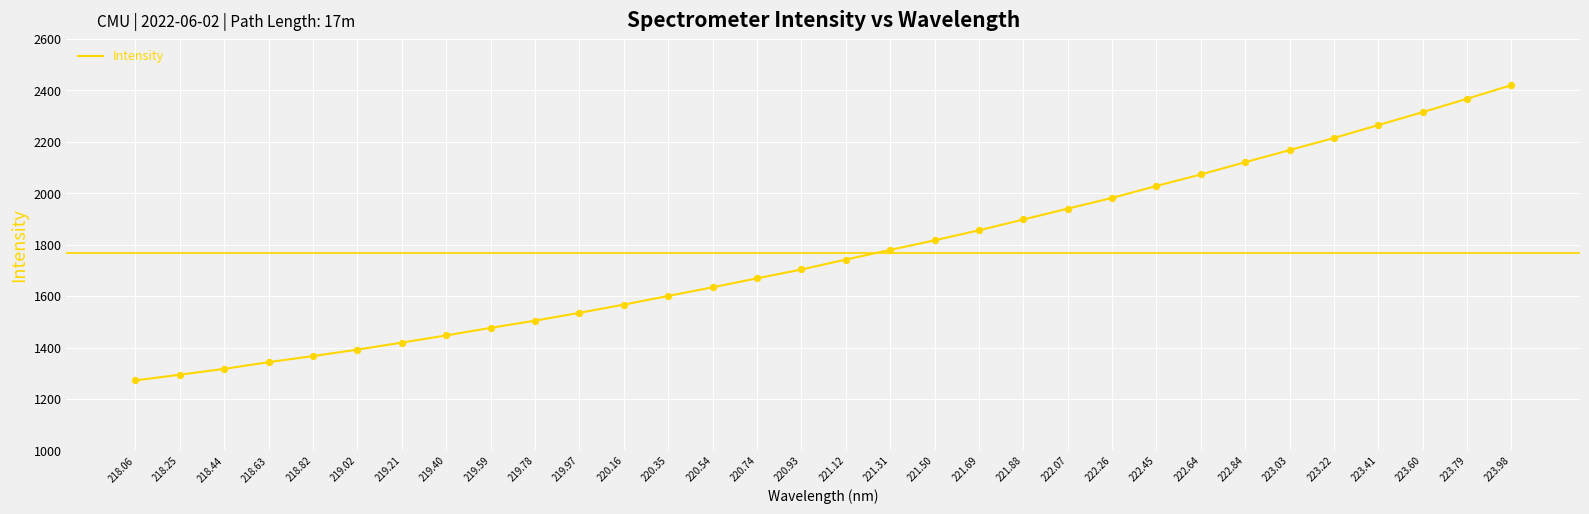

What is the change in value from 223.03 to 223.79?

+199.5